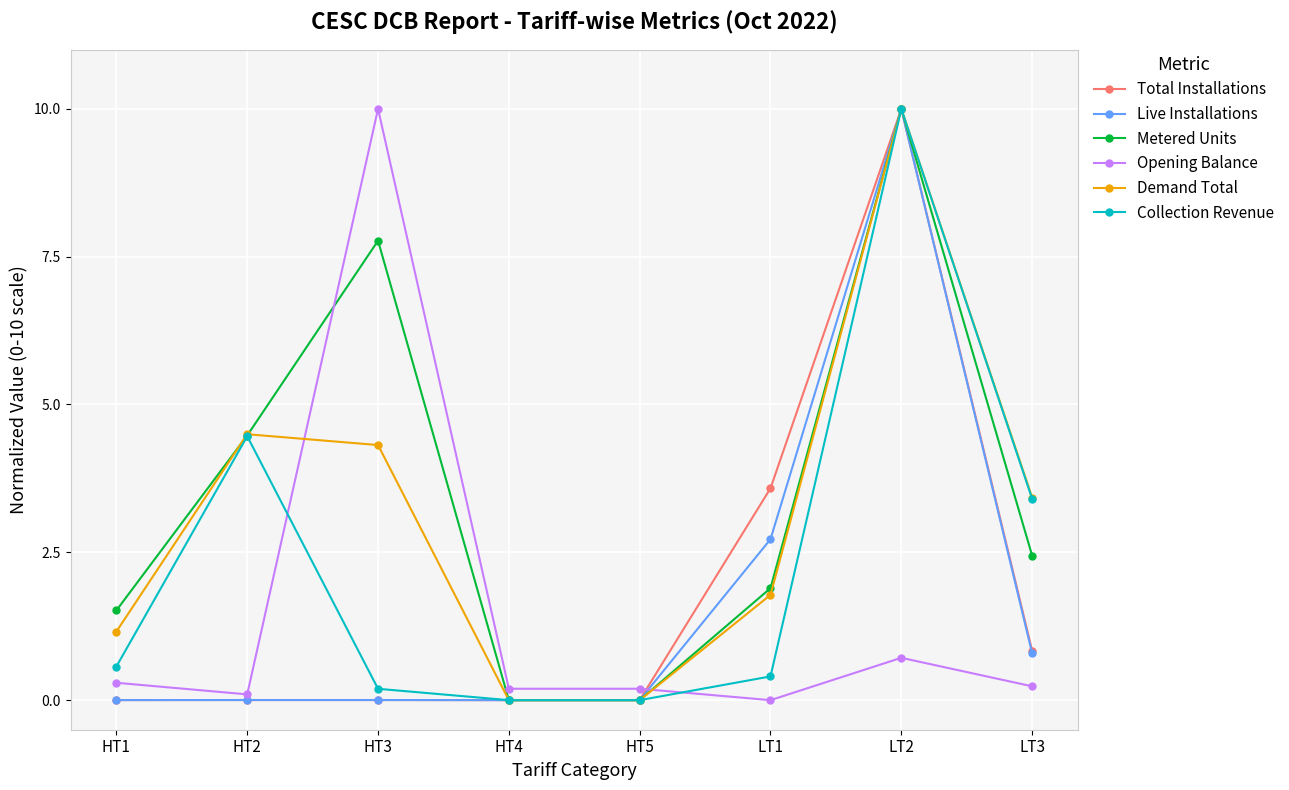

At which category is the sum across all series the highest?

LT2